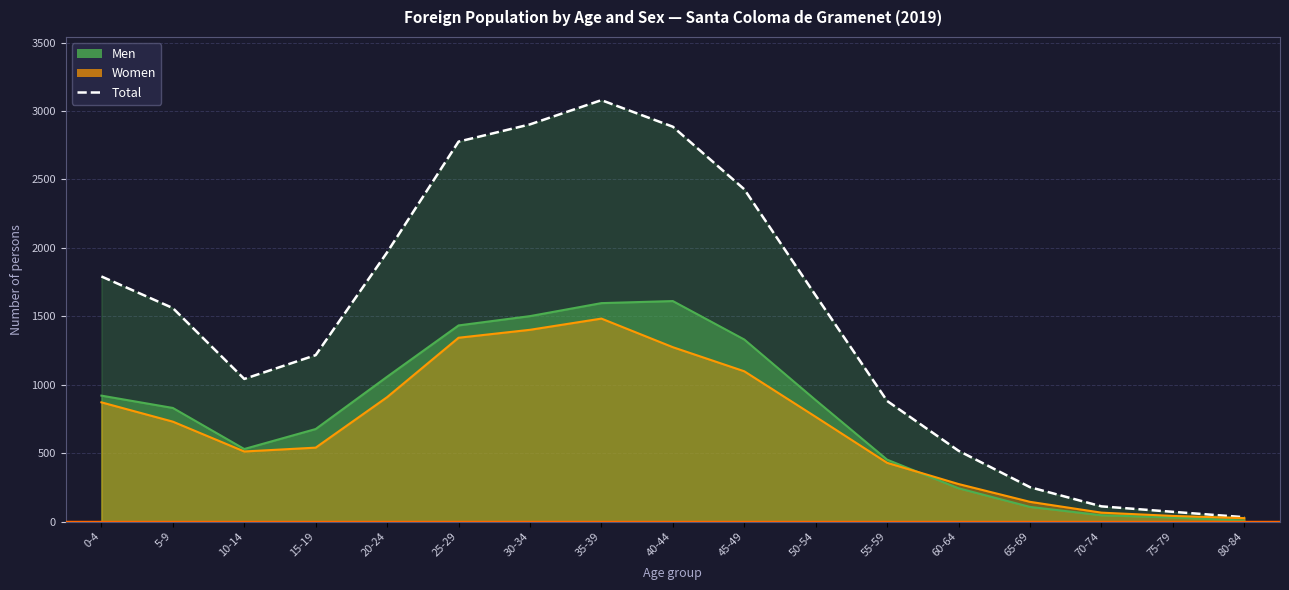

List the labels in order of Women value, smallest first.

80-84, 75-79, 70-74, 65-69, 60-64, 55-59, 10-14, 15-19, 5-9, 50-54, 0-4, 20-24, 45-49, 40-44, 25-29, 30-34, 35-39